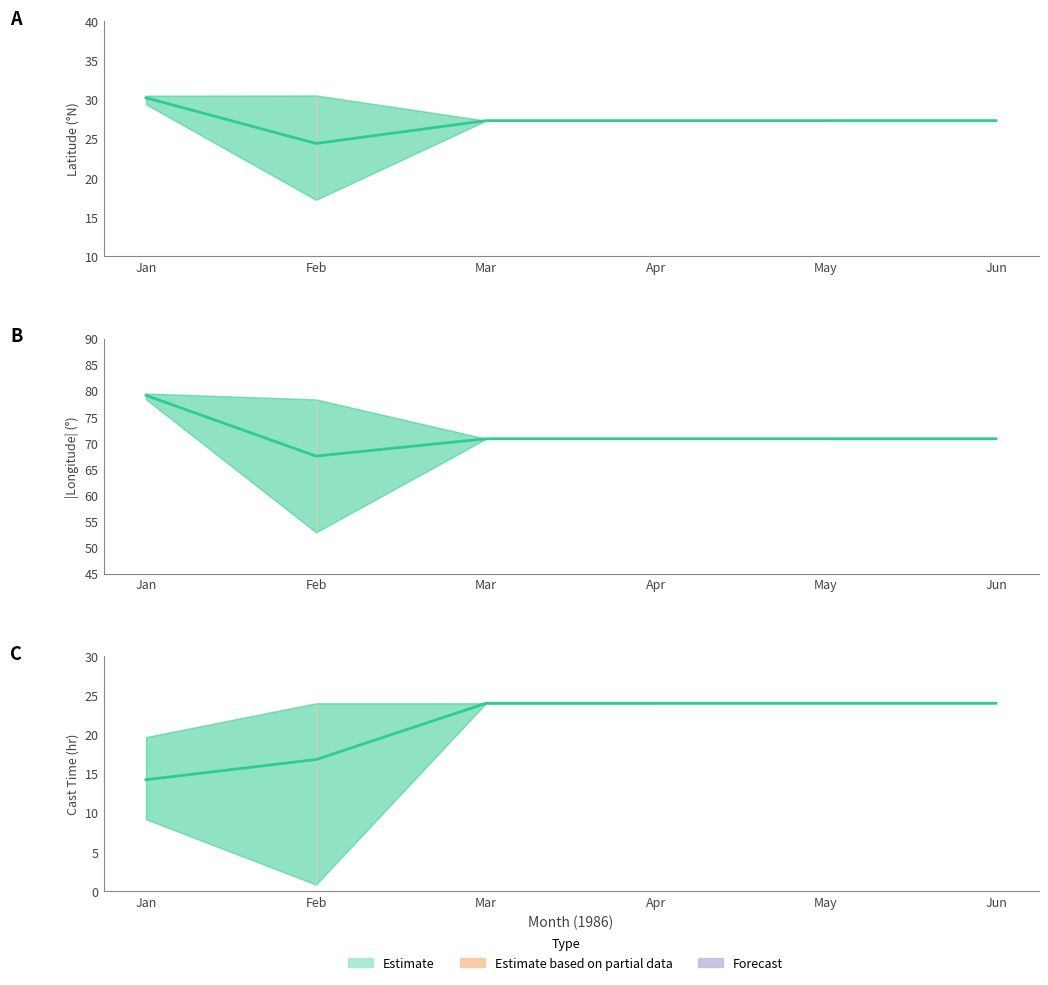

Between 22 and 25, which series saw the biggest shift?

latitude